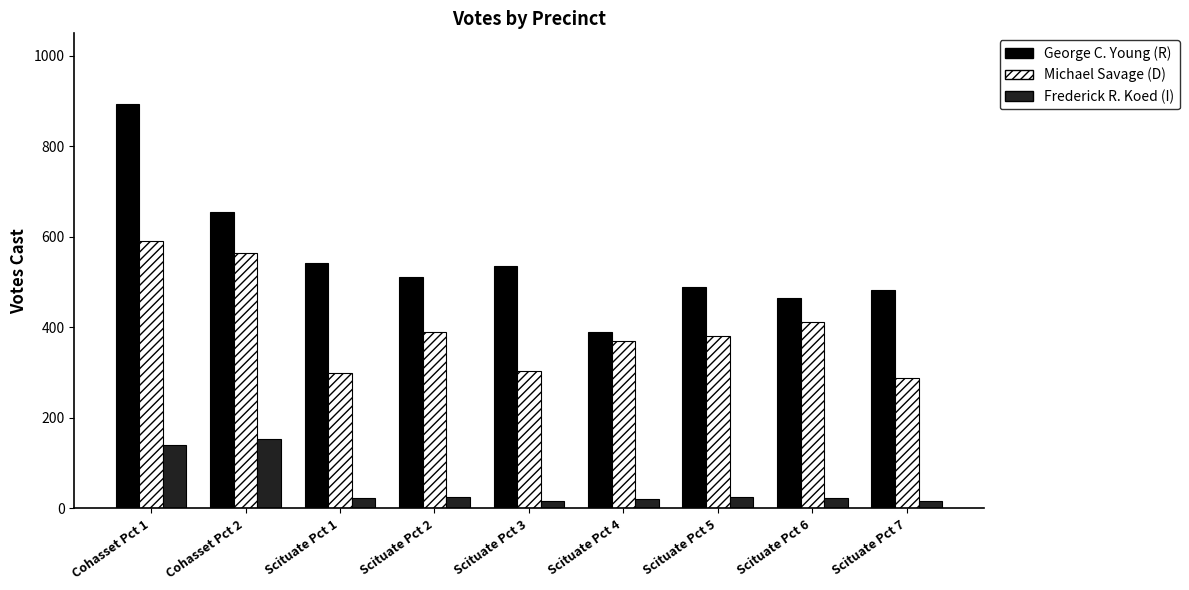

At which category is the sum across all series the highest?

Cohasset Pct 1